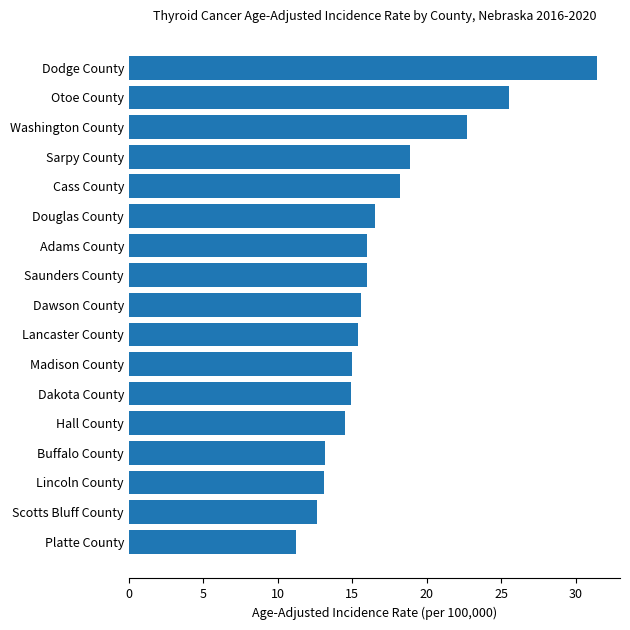

What is the greatest value displayed?

31.4